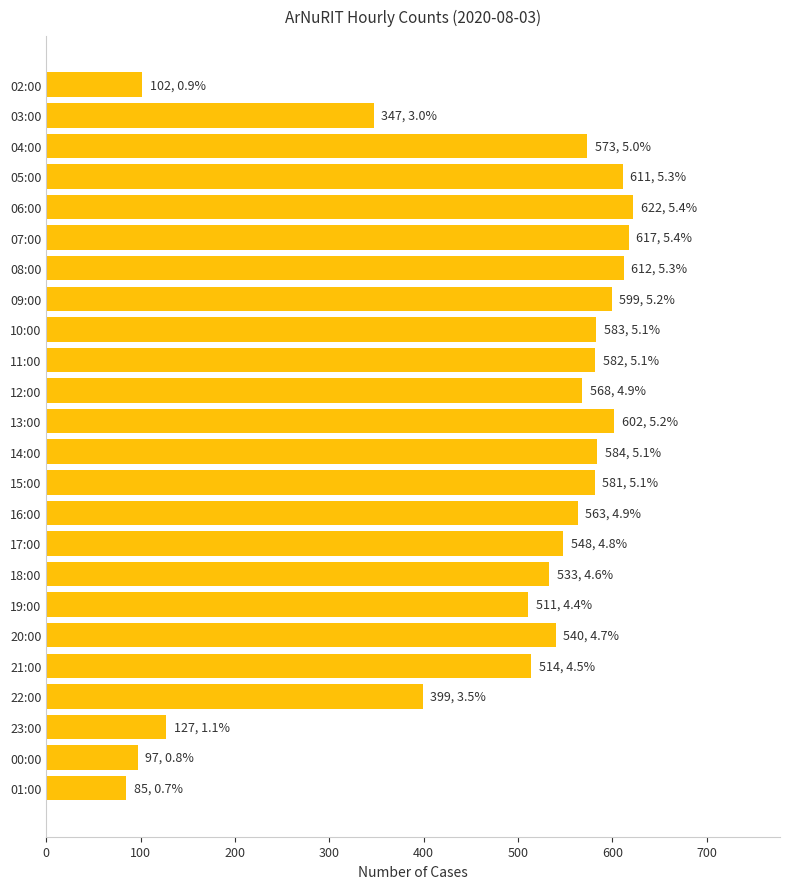

Which label corresponds to the smallest value in the chart?

01:00